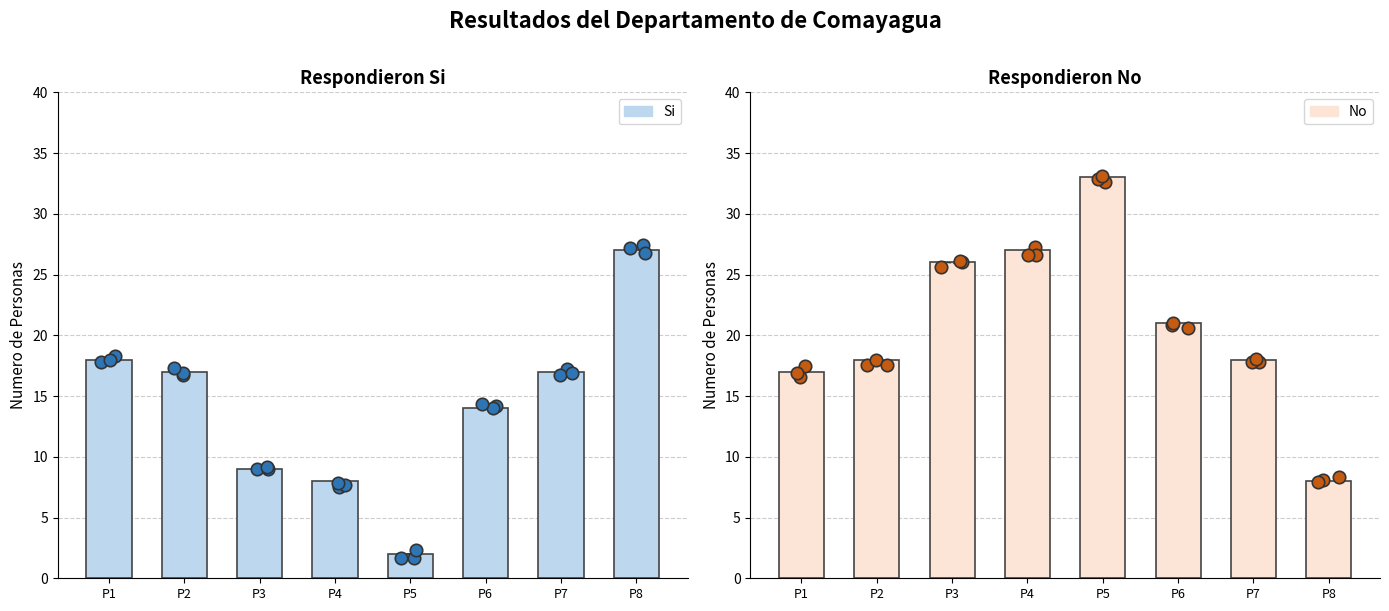

What are all the series names shown in the legend?

Si, No